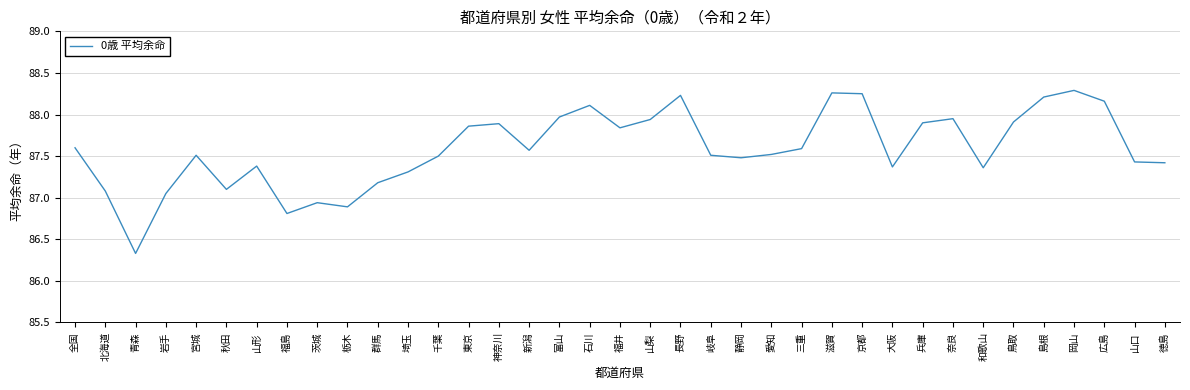

Count the number of values greater than 87.

33